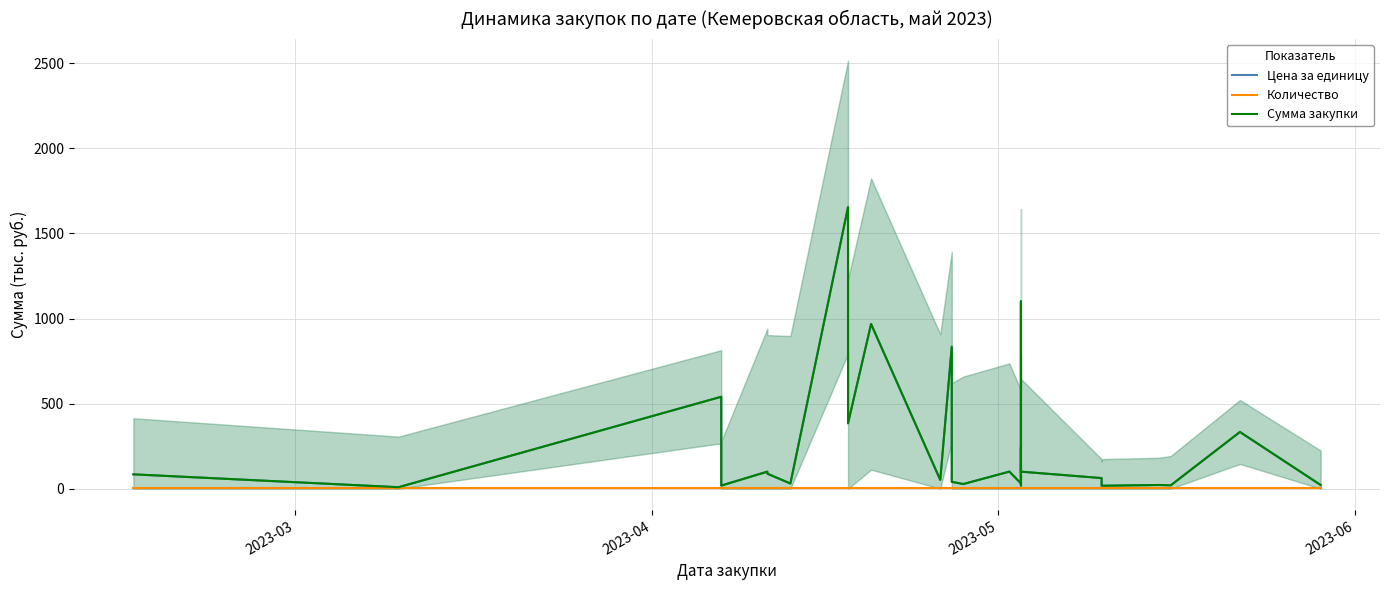

At how many categories does at least one series exceed 1463?

1